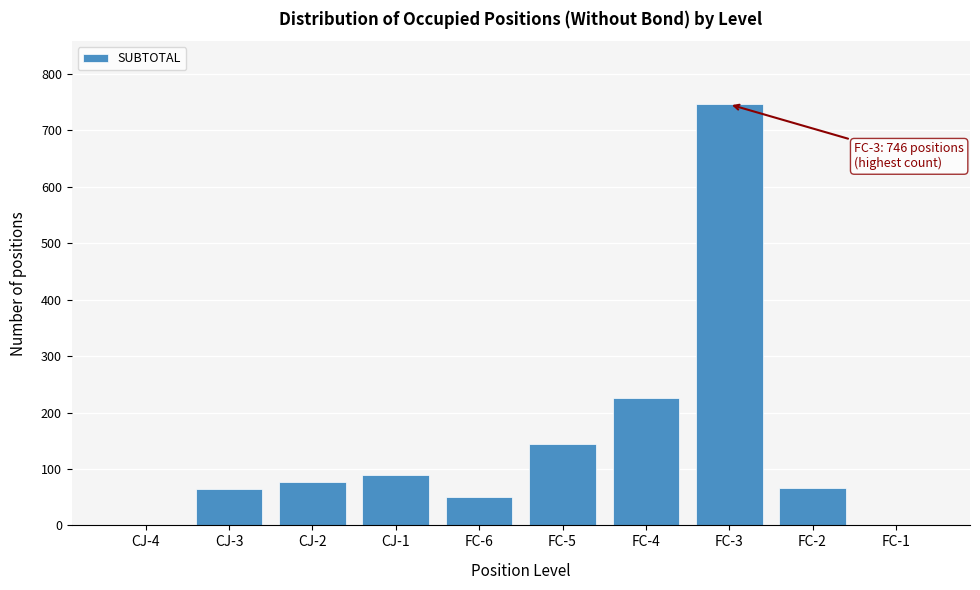

Is it true that the value at FC-5 is 51?

False